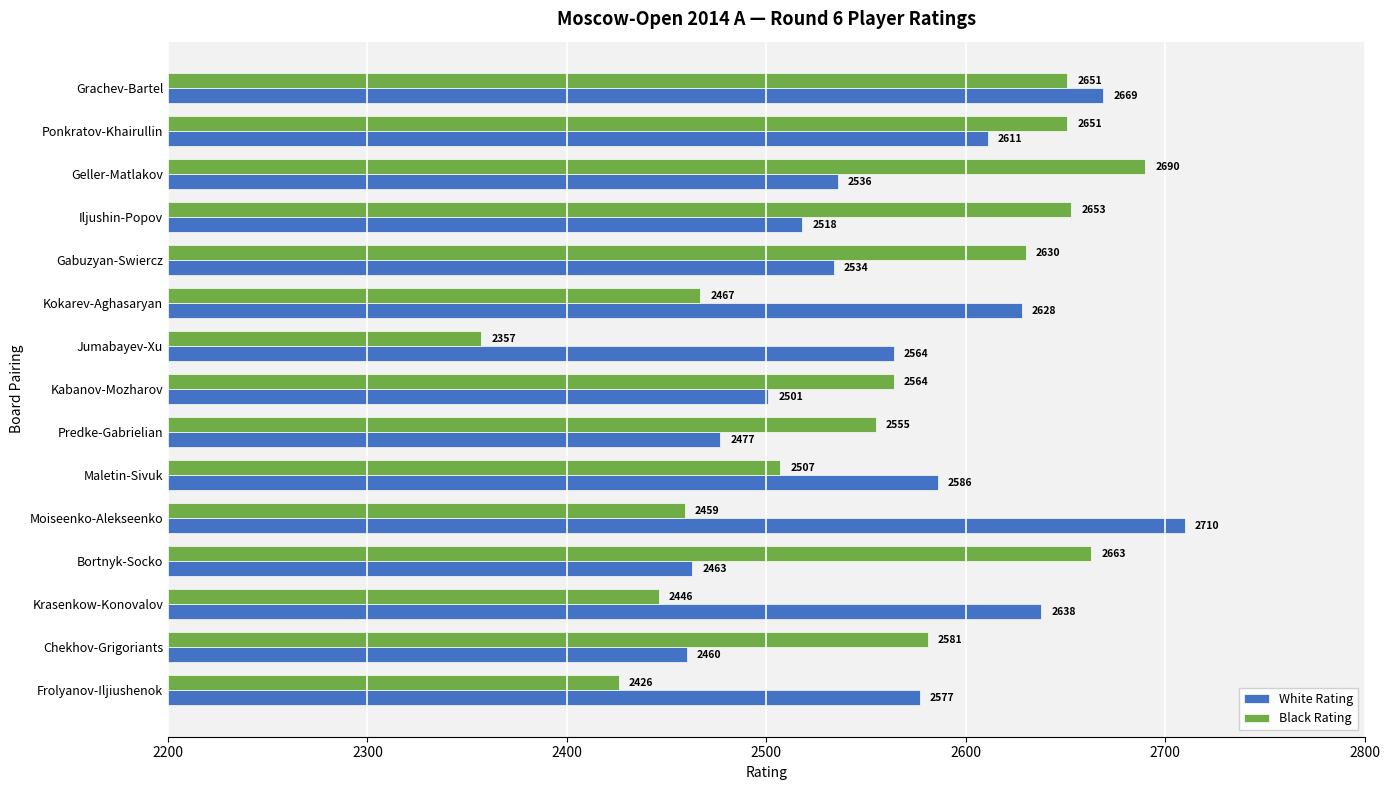

At which label does White Rating reach its minimum?

Chekhov-Grigoriants